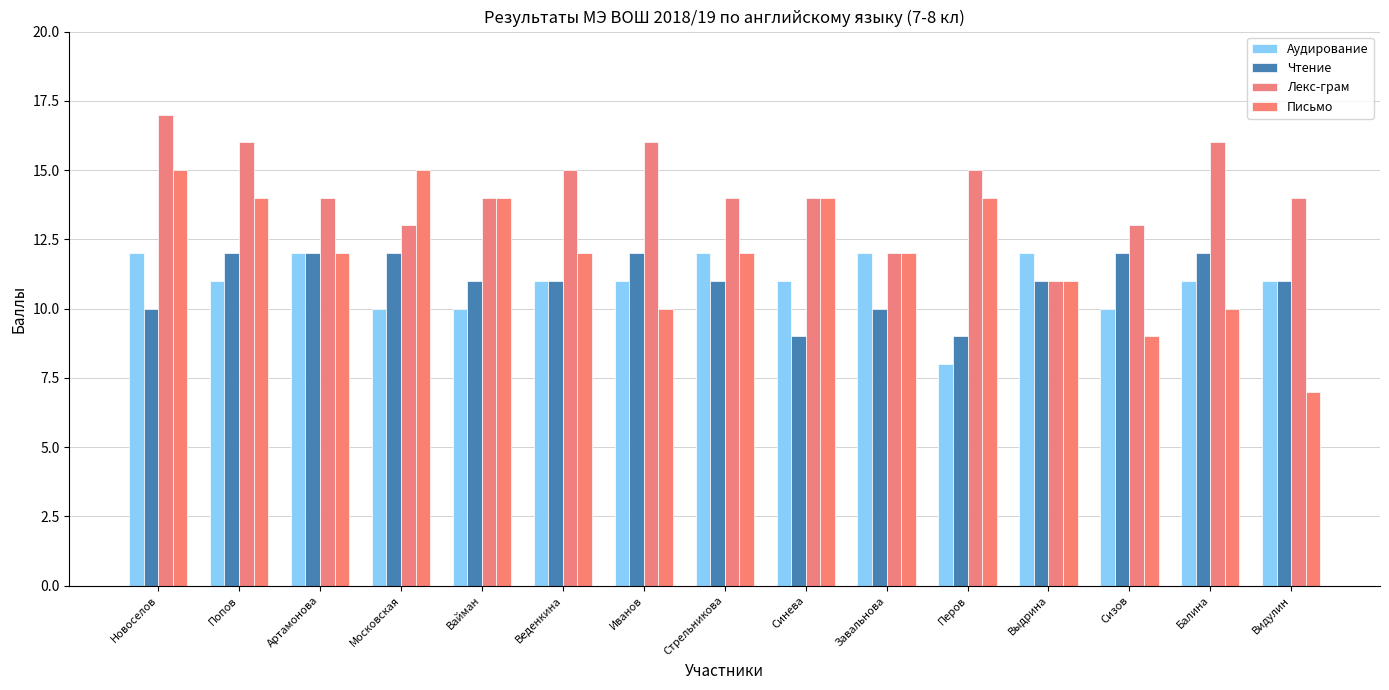

What is the label of the 7th bar from the left?

Иванов